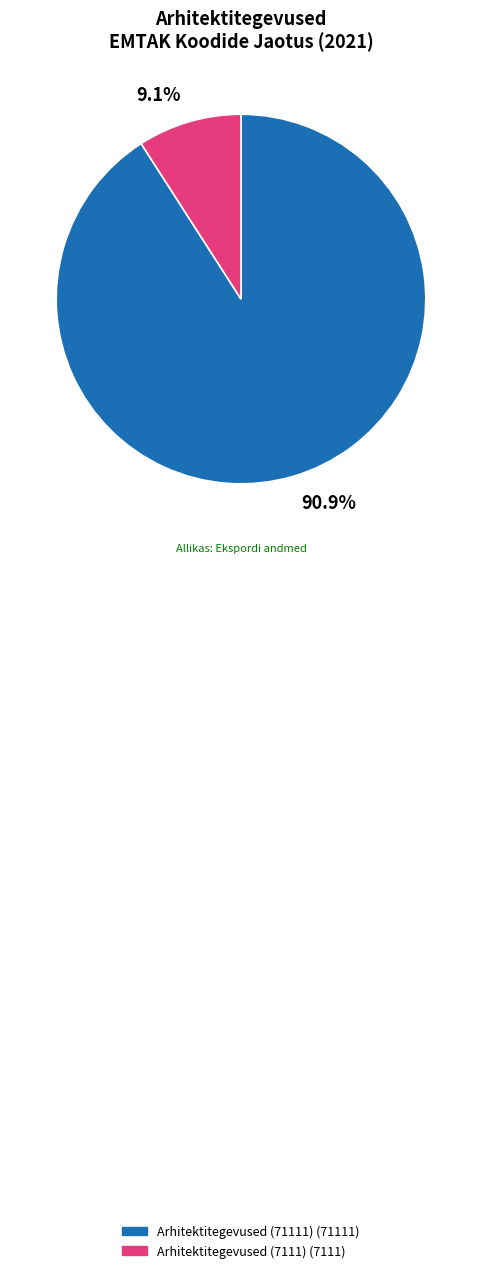

Which slice is the largest?

Arhitektitegevused (71111)